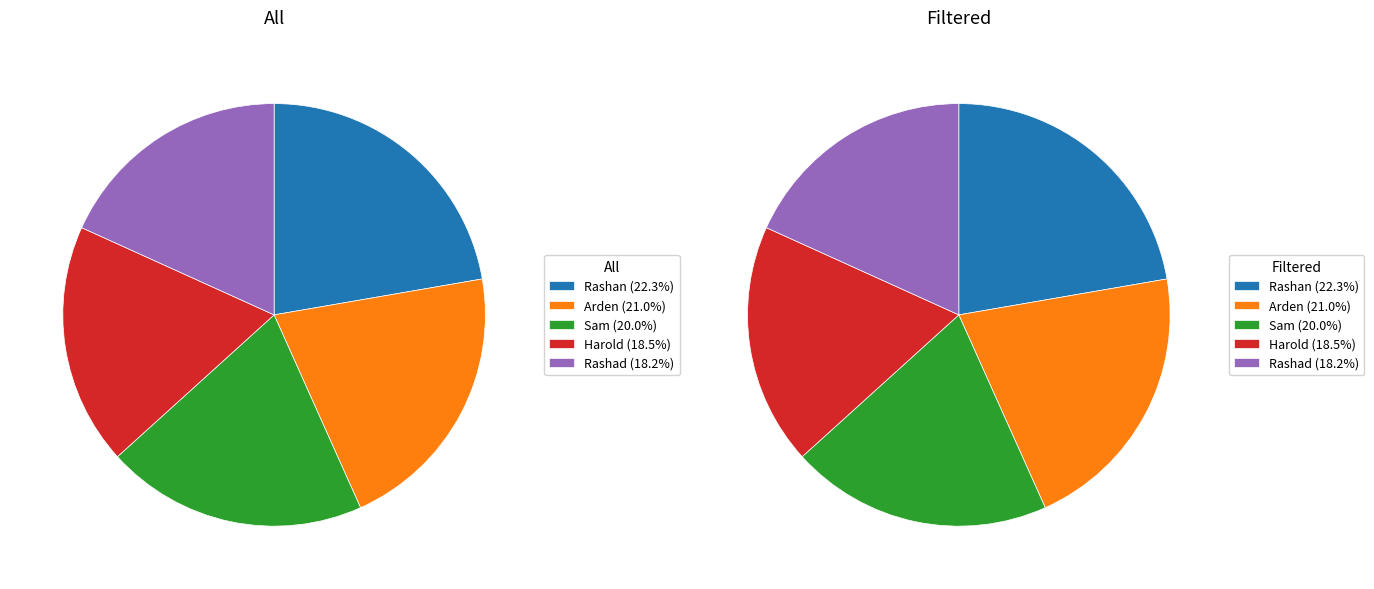

How many segments does this pie chart have?

5